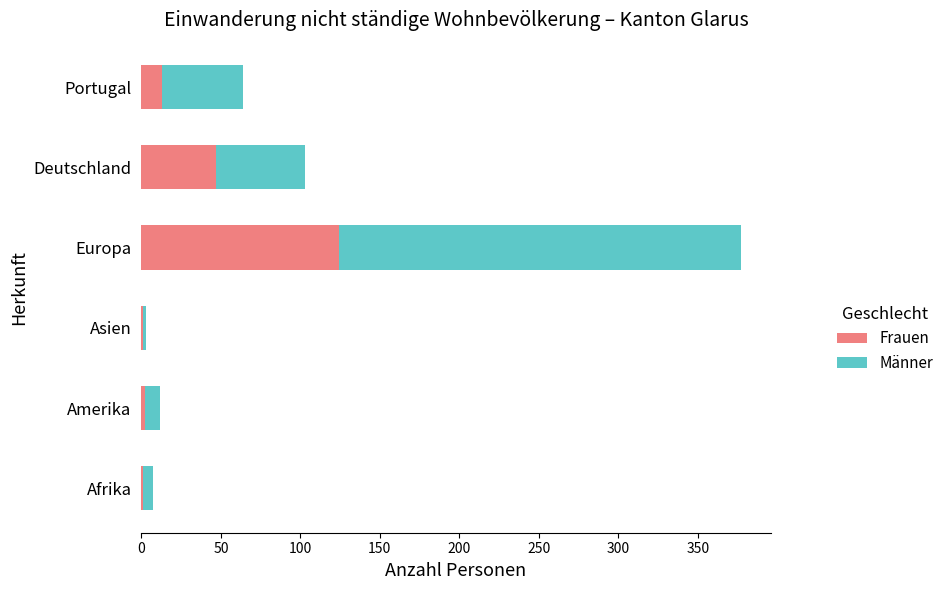

What is the sum of all Frauen values?

188